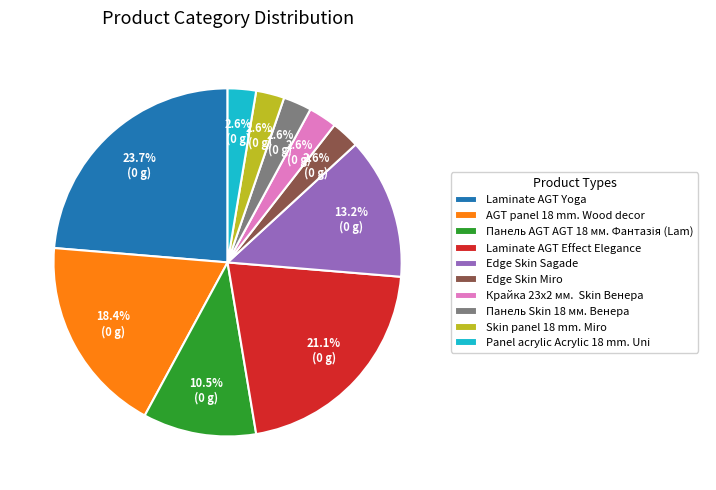

Approximately how many times larger is the value at Edge Skin Sagade compared to AGT panel 18 mm. Wood decor?

0.7